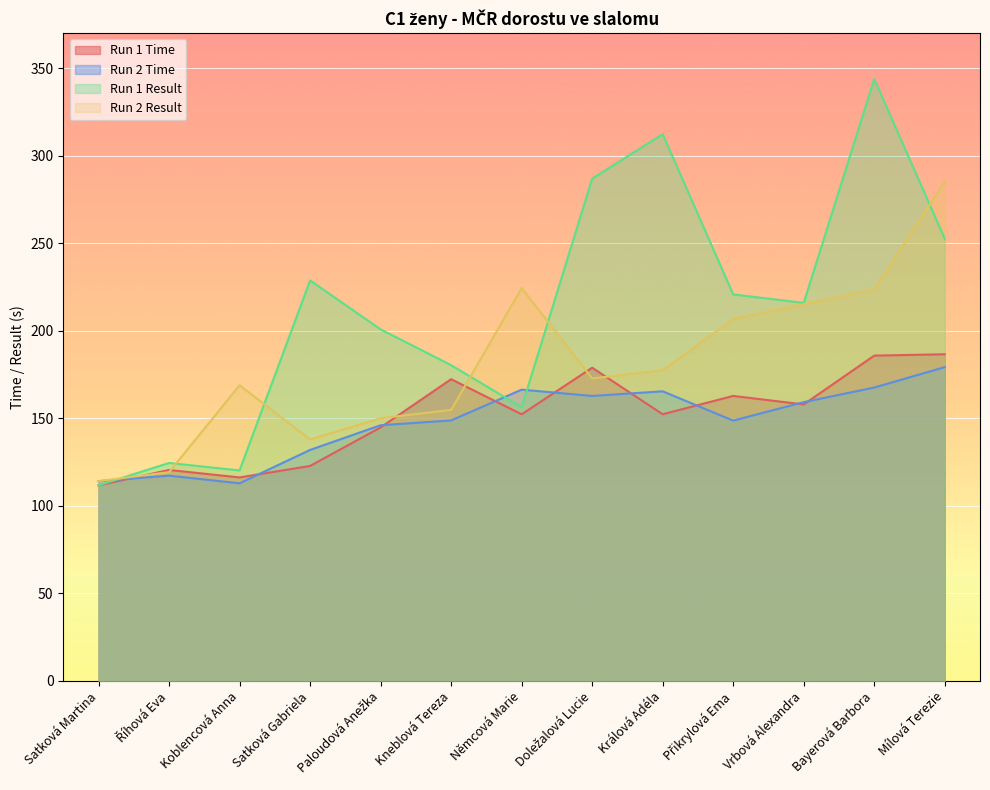

What are all the series names shown in the legend?

Run 1 Time, Run 2 Time, Run 1 Result, Run 2 Result